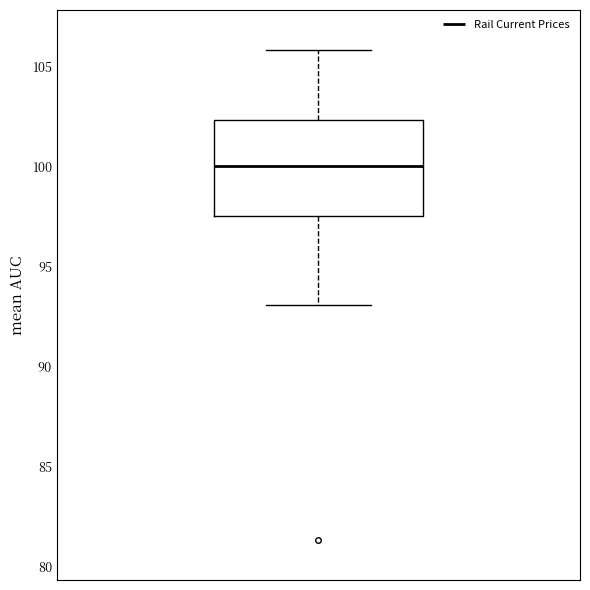

Transcribe this box plot: give where the median line is, the range the box spans, and where the two whiskers end, as read against the y-axis. The values are not printed on the chart, so give them approximately, as read against the axis.

median 100.0, box 97.5 to 102.5, whiskers 93.0 to 106.0